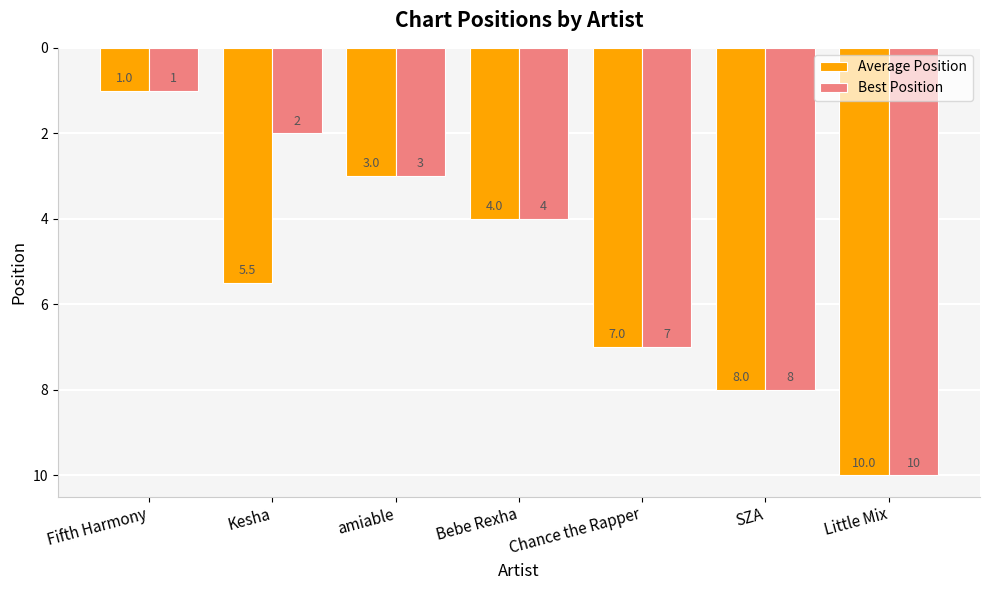

How many data points in Average Position are above 5?

4